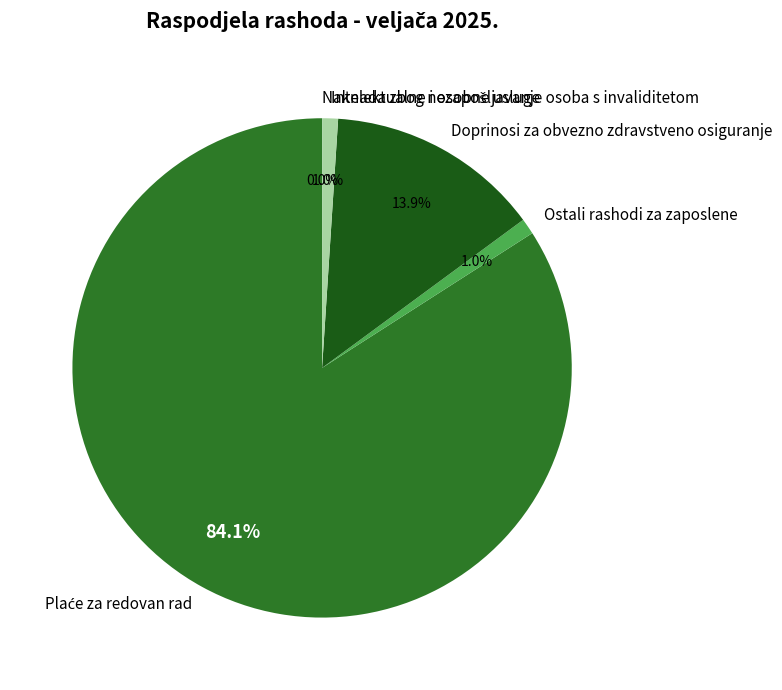

Combined, what portion of the pie is Doprinosi za obvezno zdravstveno osiguranje and Ostali rashodi za zaposlene?

14.9%